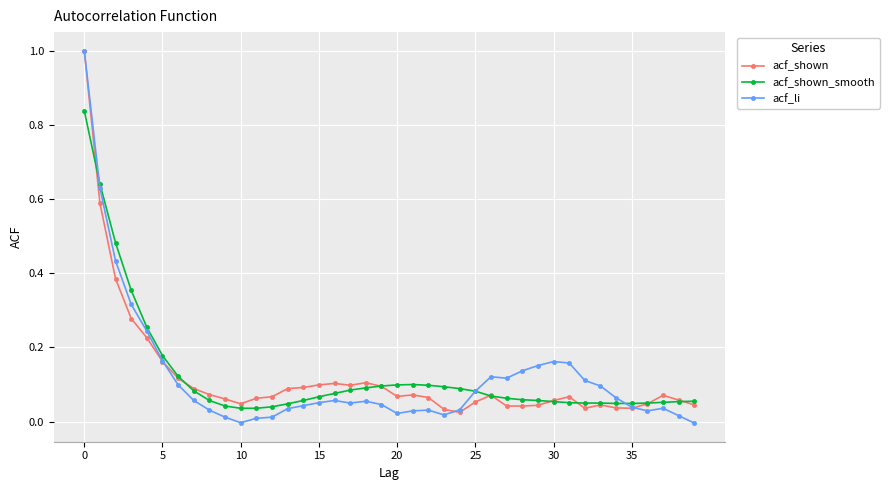

True or false: acf_shown_smooth and acf_li cross at least once.

True